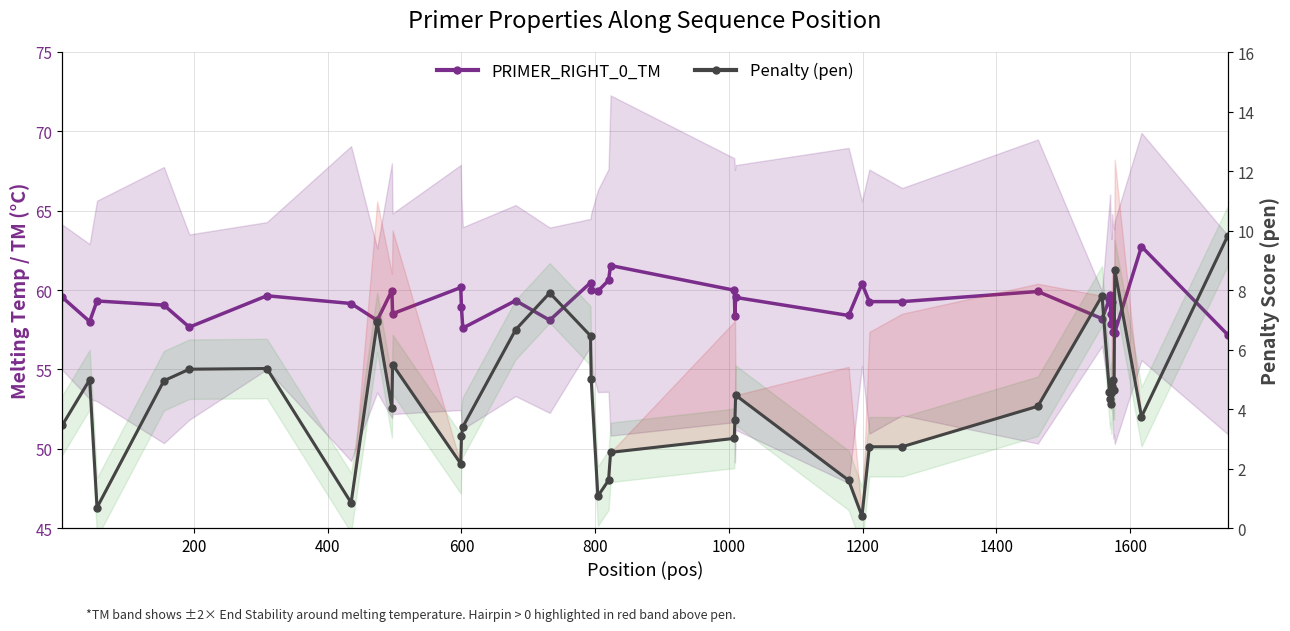

How many values in the Penalty (pen) series exceed 4?

24